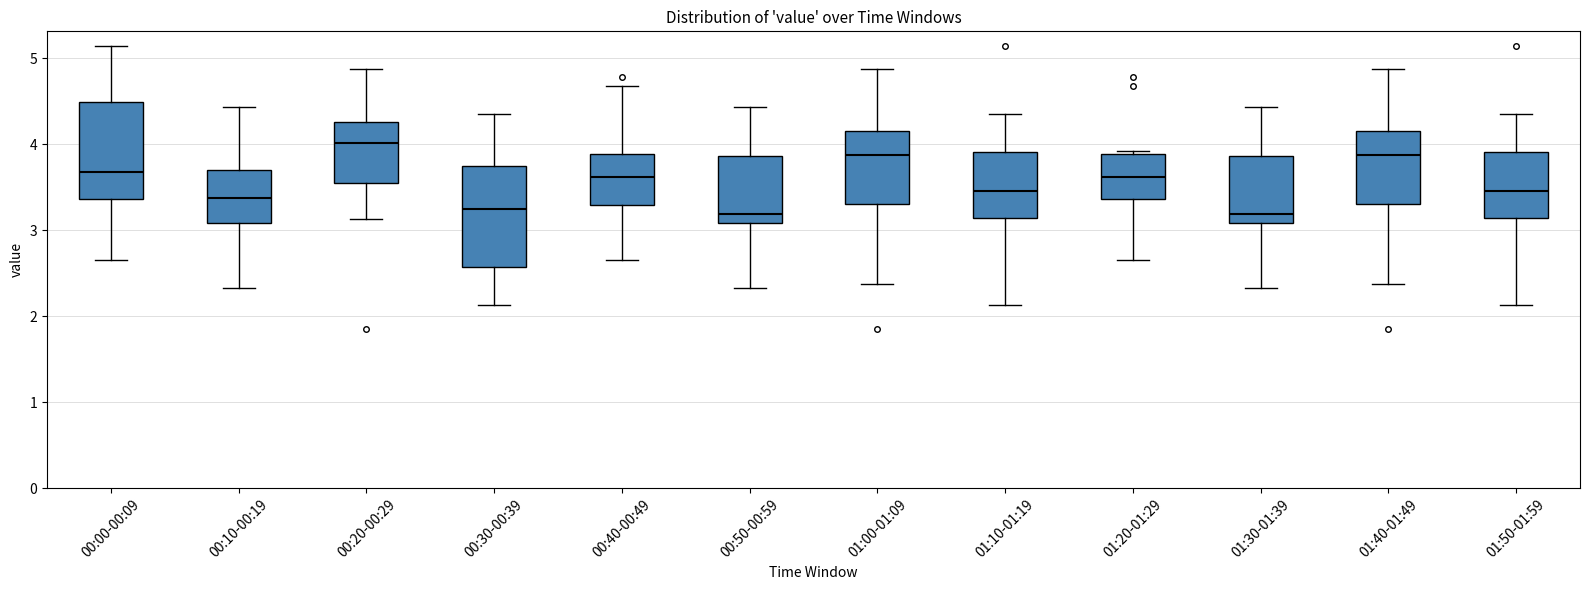

Reading left to right, transcribe this box plot: for each box, give where its median line is, the range the box spans, and where its two whiskers end, as read against the y-axis. The values are not printed on the chart, so give them approximately, as read against the axis.

00:00-00:09: median 3.7, box 3.4 to 4.5, whiskers 2.7 to 5.2
00:10-00:19: median 3.4, box 3.1 to 3.7, whiskers 2.3 to 4.4
00:20-00:29: median 4.0, box 3.6 to 4.3, whiskers 3.1 to 4.9
00:30-00:39: median 3.3, box 2.6 to 3.7, whiskers 2.1 to 4.4
00:40-00:49: median 3.6, box 3.3 to 3.9, whiskers 2.7 to 4.7
00:50-00:59: median 3.2, box 3.1 to 3.9, whiskers 2.3 to 4.4
01:00-01:09: median 3.9, box 3.3 to 4.2, whiskers 2.4 to 4.9
01:10-01:19: median 3.5, box 3.1 to 3.9, whiskers 2.1 to 4.4
01:20-01:29: median 3.6, box 3.4 to 3.9, whiskers 2.7 to 3.9 (just above the box's upper edge)
01:30-01:39: median 3.2, box 3.1 to 3.9, whiskers 2.3 to 4.4
01:40-01:49: median 3.9, box 3.3 to 4.2, whiskers 2.4 to 4.9
01:50-01:59: median 3.5, box 3.1 to 3.9, whiskers 2.1 to 4.4